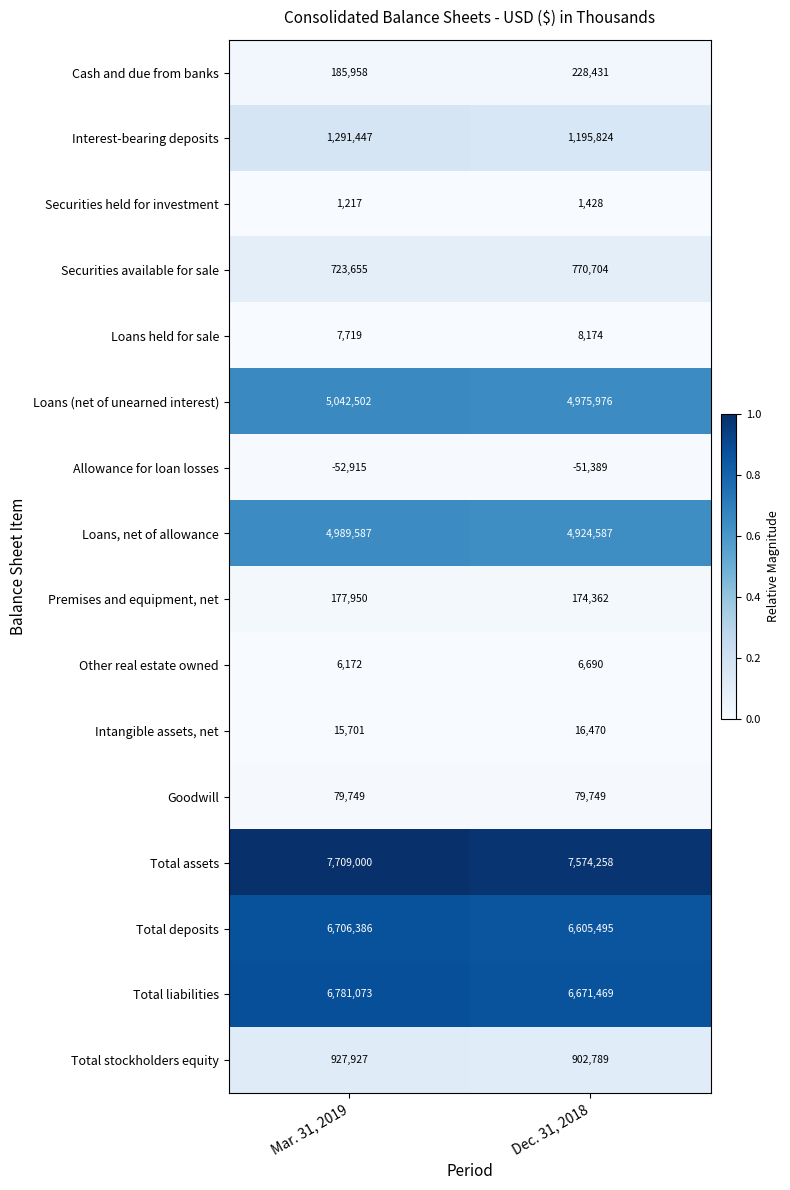

At how many categories does at least one series exceed 0?

2